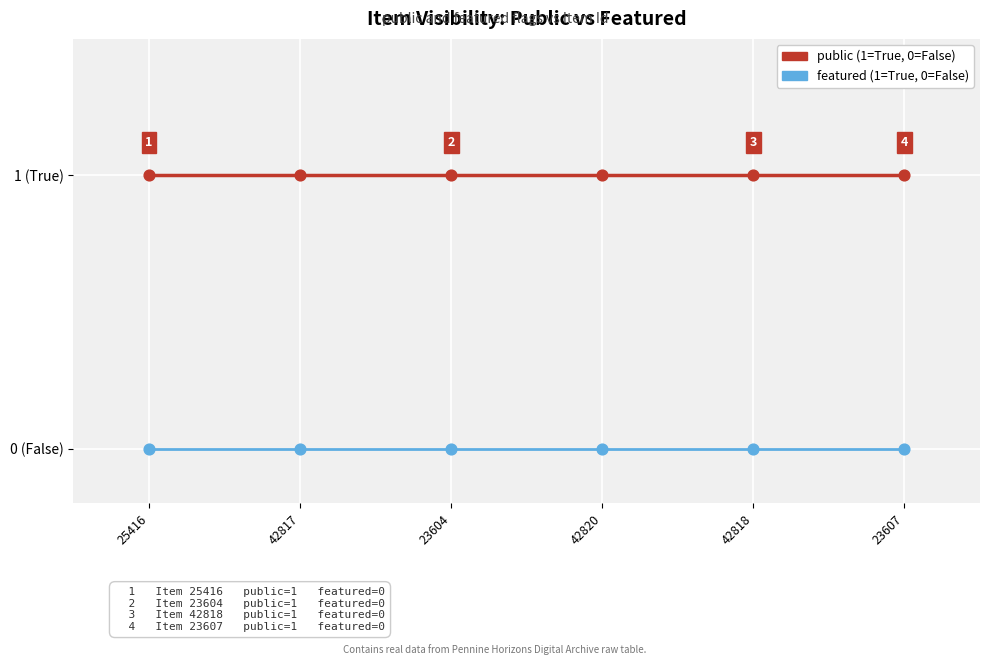

Is this an area chart (filled region under the line)?

No